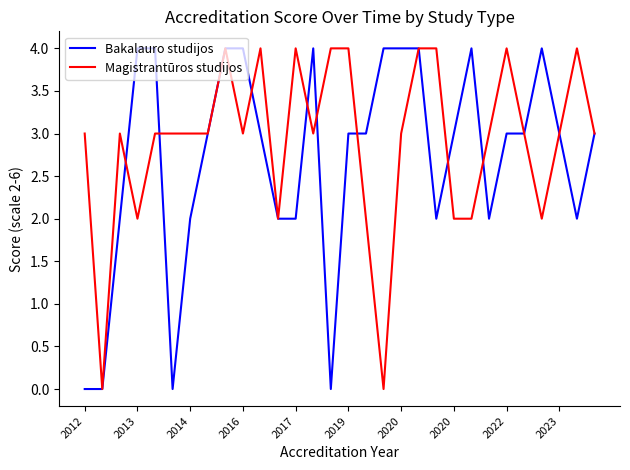

Which series has the largest total across all categories?

Magistrantūros studijos